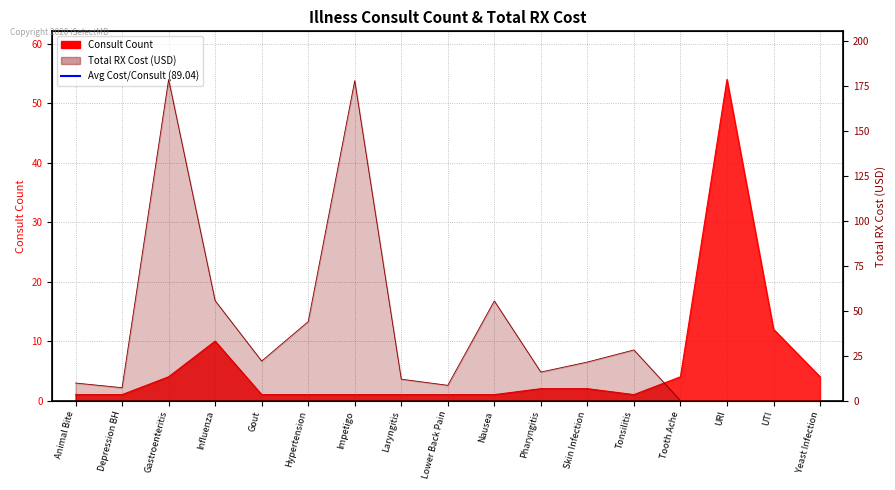

What is the difference between the Consult Count values at URI and Hypertension?

53.0